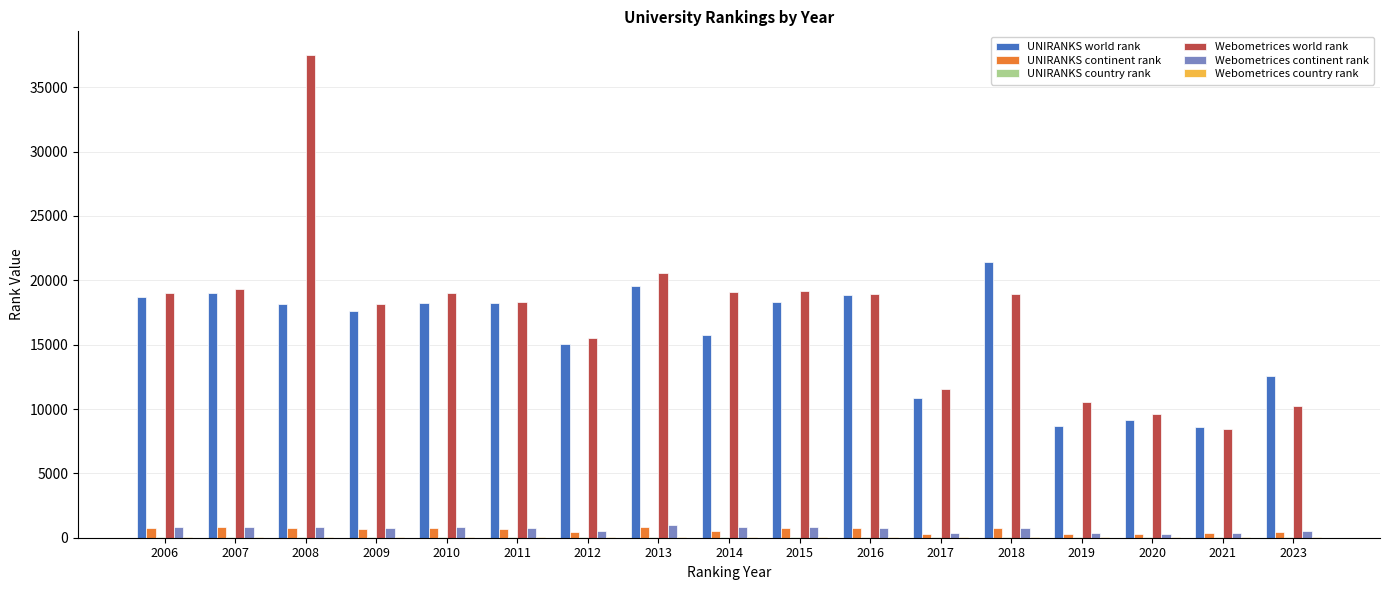

How many categories are shown in the chart?

17